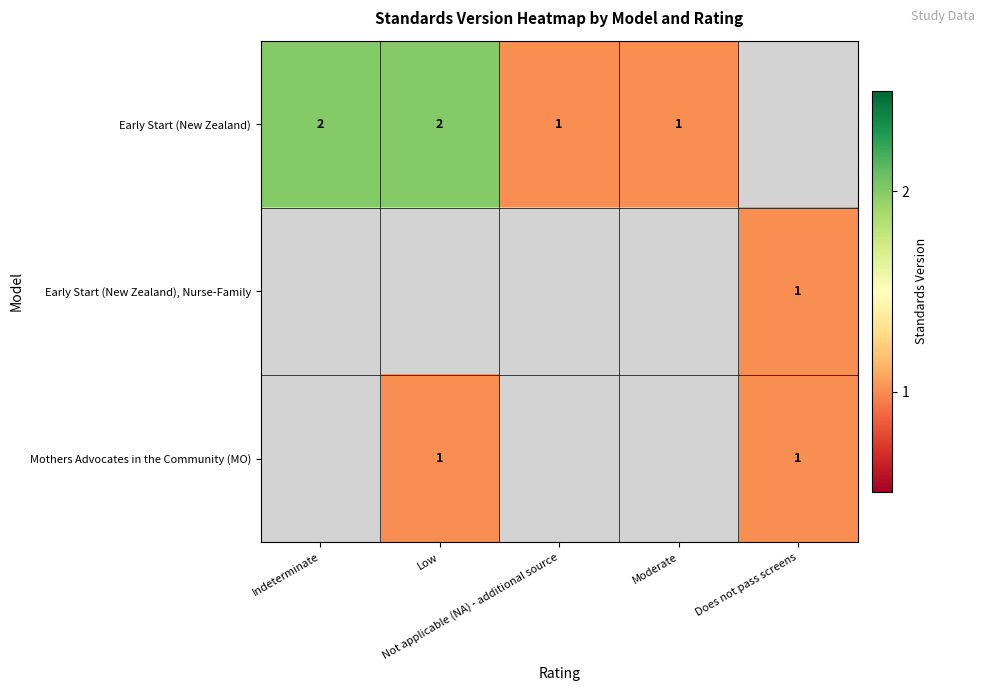

List the labels in order of Mothers Advocates in the Community (MO) value, smallest first.

Indeterminate, Low, Not applicable (NA) - additional source, Moderate, Does not pass screens